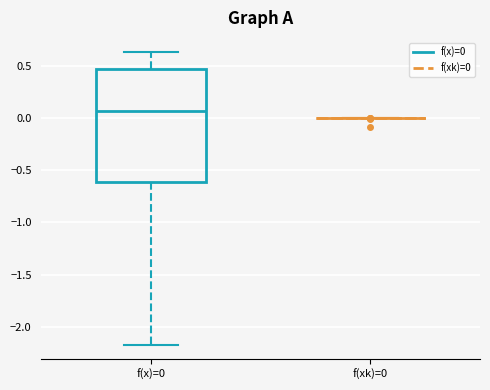

Comparing the boxes themselves (not the whiskers), which one is the tallest?

f(x)=0